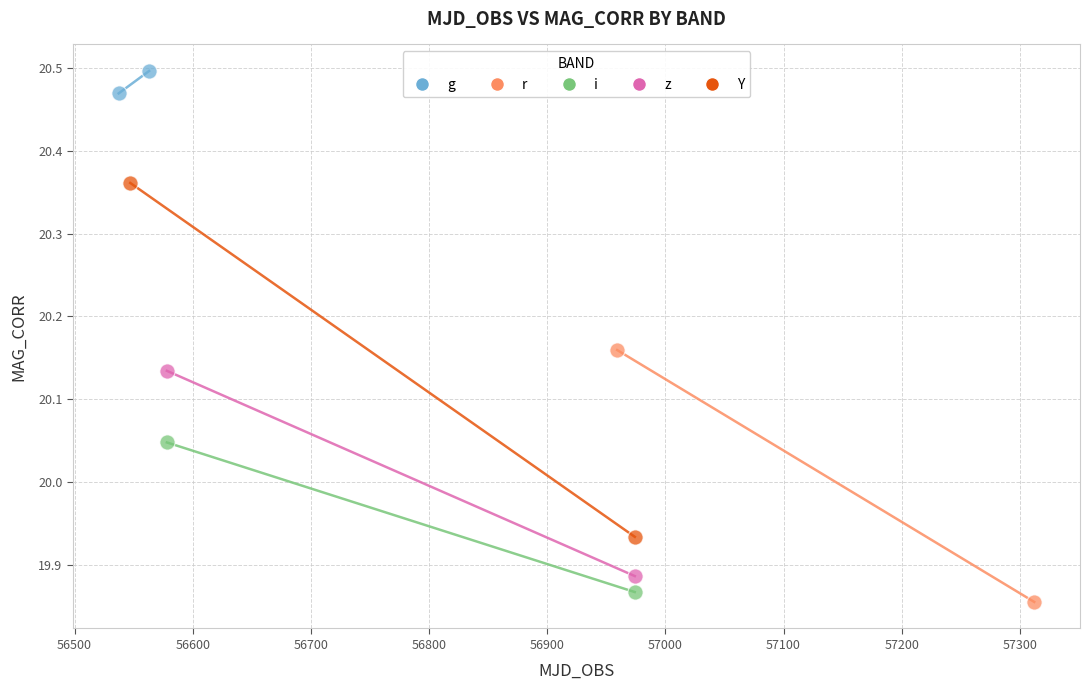

Which series has the largest Y range (max minus min)?

Y